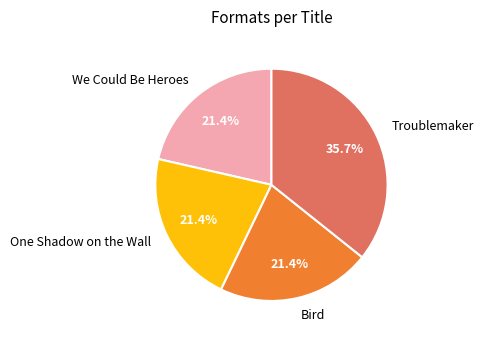

What percentage is the One Shadow on the Wall slice, to the nearest percent?

21%